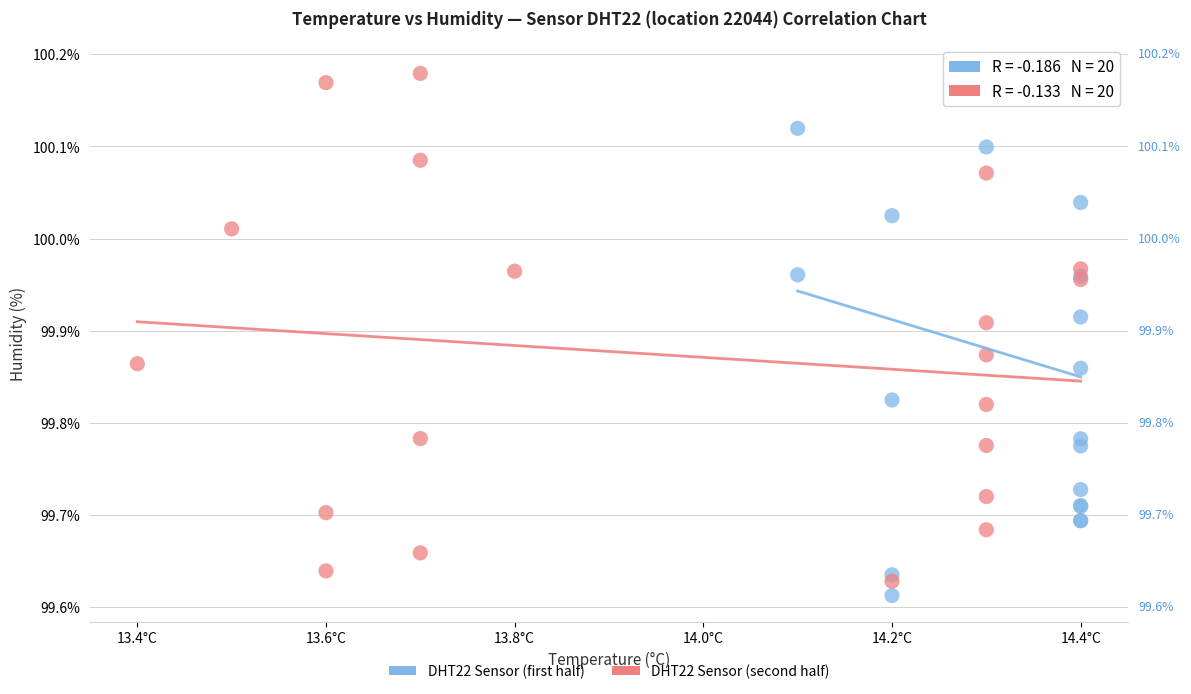

Which series reaches the minimum Y coordinate?

DHT22 Sensor (first half)